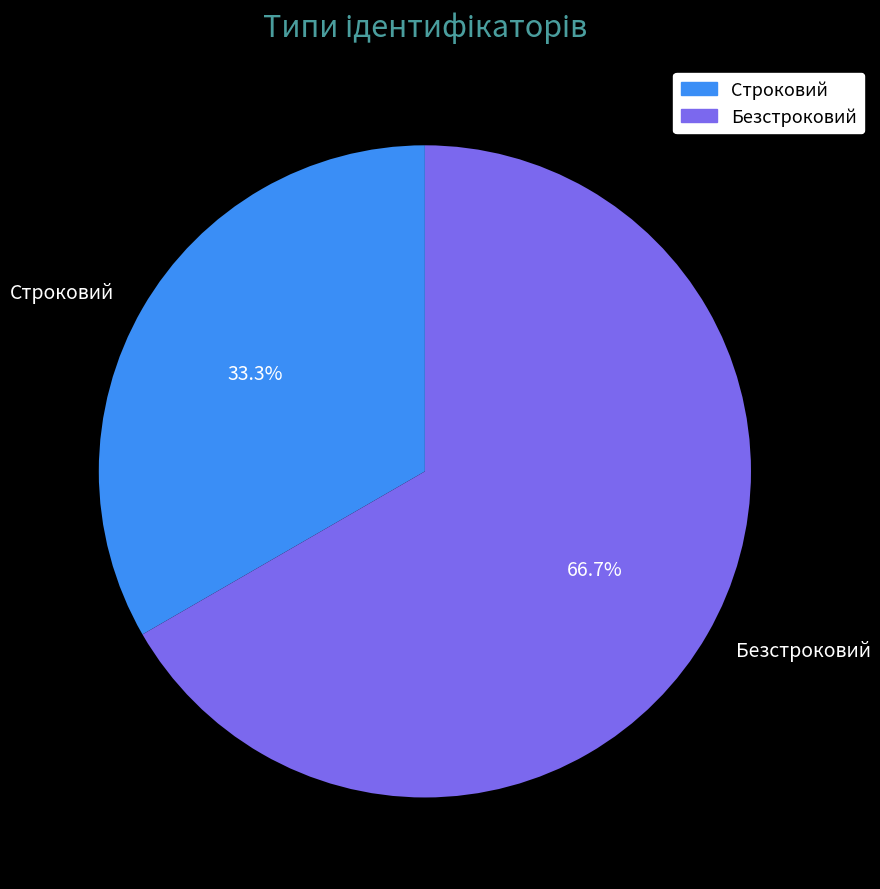

Which has a higher value, Строковий or Безстроковий?

Безстроковий